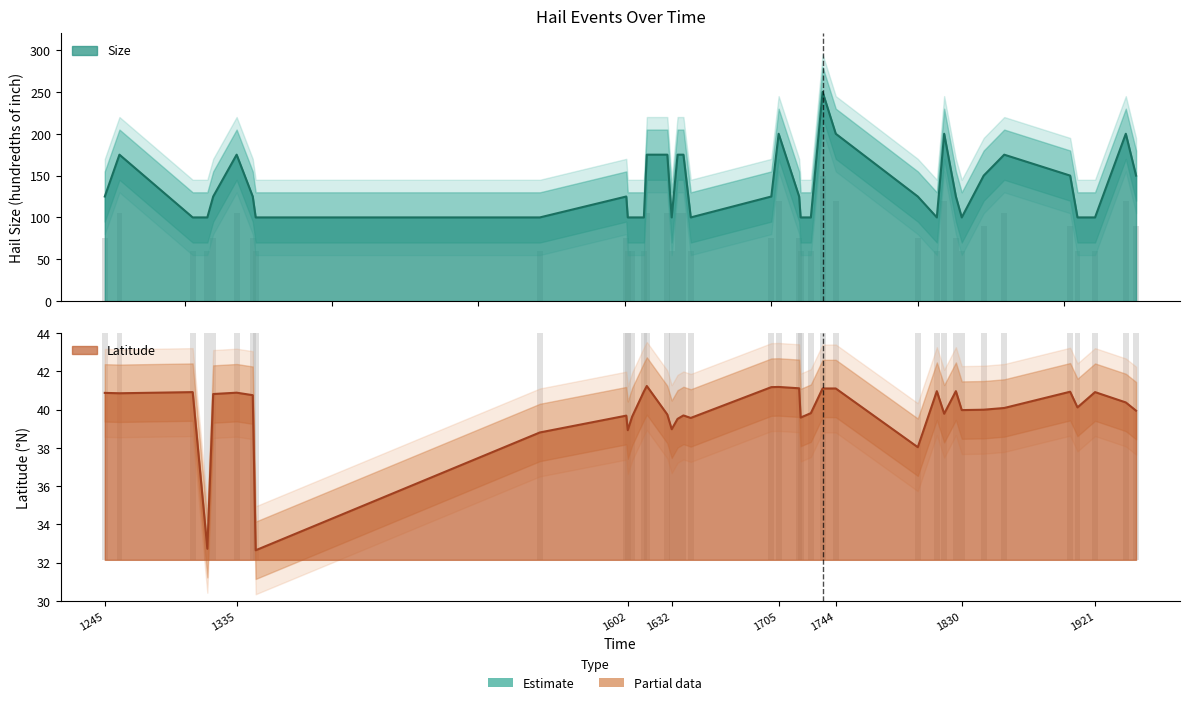

Reading left to right, extract all data points from this chart.

Size: 1245=125.0	1255=175.0	1305=100.0	1315=100.0	1319=125.0	1335=175.0	1346=125.0	1348=100.0	1542=100.0	1601=125.0	1602=100.0	1605=100.0	1613=100.0	1615=175.0	1629=175.0	1632=100.0	1636=175.0	1640=175.0	1645=100.0	1700=125.0	1705=200.0	1719=125.0	1720=100.0	1727=100.0	1735=250.0	1744=200.0	1800=125.0	1813=100.0	1818=200.0	1826=125.0	1830=100.0	1845=150.0	1859=175.0	1904=150.0	1909=100.0	1921=100.0	1942=200.0	1949=150.0
Lat: 1245=40.9	1255=40.9	1305=40.9	1315=32.7	1319=40.8	1335=40.9	1346=40.8	1348=32.6	1542=38.8	1601=39.7	1602=38.9	1605=39.6	1613=41.0	1615=41.2	1629=39.8	1632=39.0	1636=39.5	1640=39.7	1645=39.6	1700=41.2	1705=41.2	1719=41.1	1720=39.6	1727=39.8	1735=41.1	1744=41.1	1800=38.0	1813=41.0	1818=39.8	1826=41.0	1830=40.0	1845=40.0	1859=40.1	1904=40.9	1909=40.1	1921=40.9	1942=40.4	1949=40.0